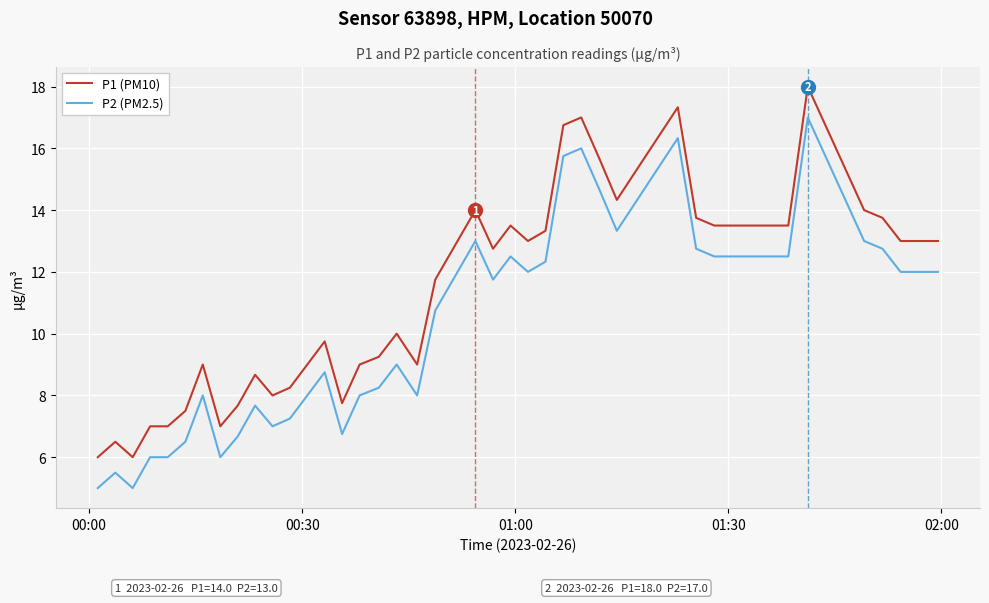

Rank the series by their average value, from lowest to highest.

P2 (PM2.5), P1 (PM10)